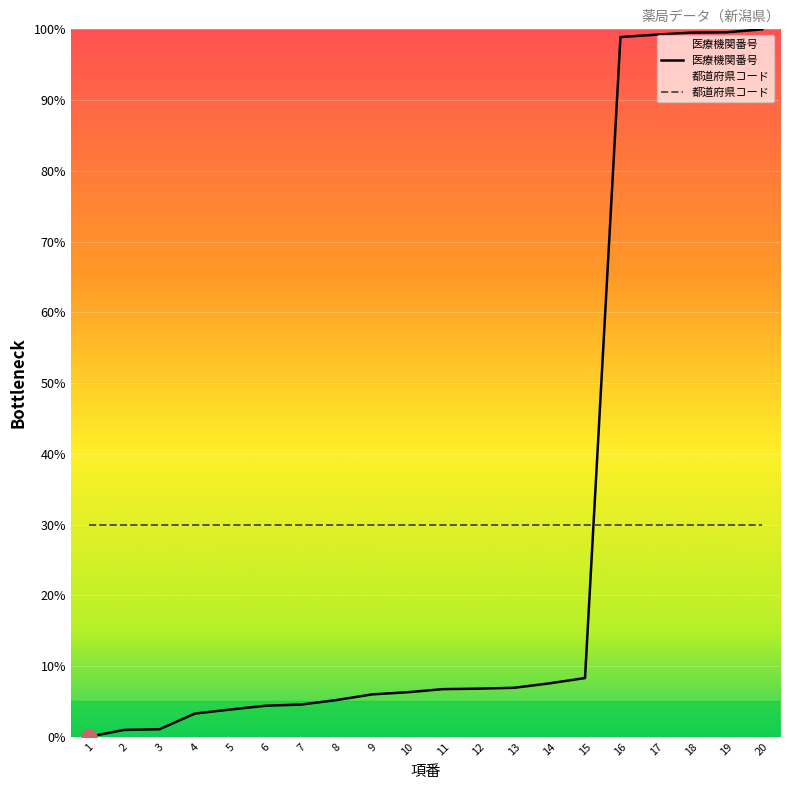

What is the ratio of the value at 10 to the value at 13?

0.9